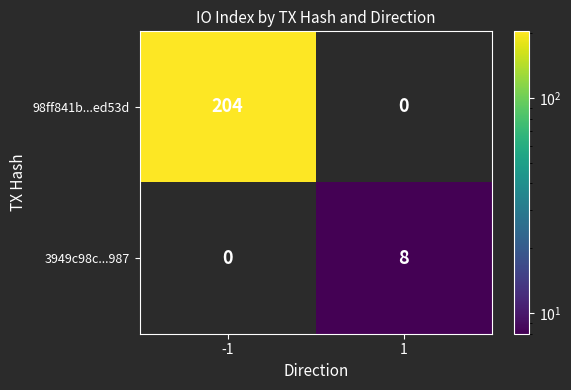

List the series in order of their peak value, lowest first.

3949c98c...987, 98ff841b...ed53d